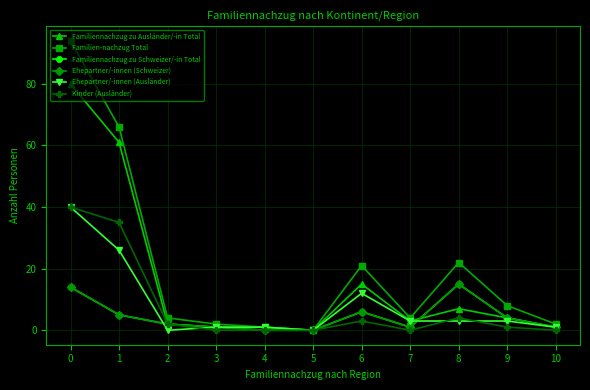

In Familiennachzug zu Ausländer/-in Total, how many points are higher than both neighbors (excluding endpoints)?

2